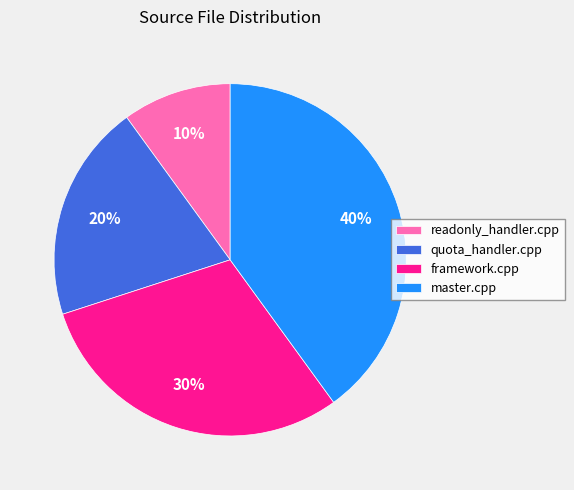

What percentage is the readonly_handler.cpp slice, to the nearest percent?

10%